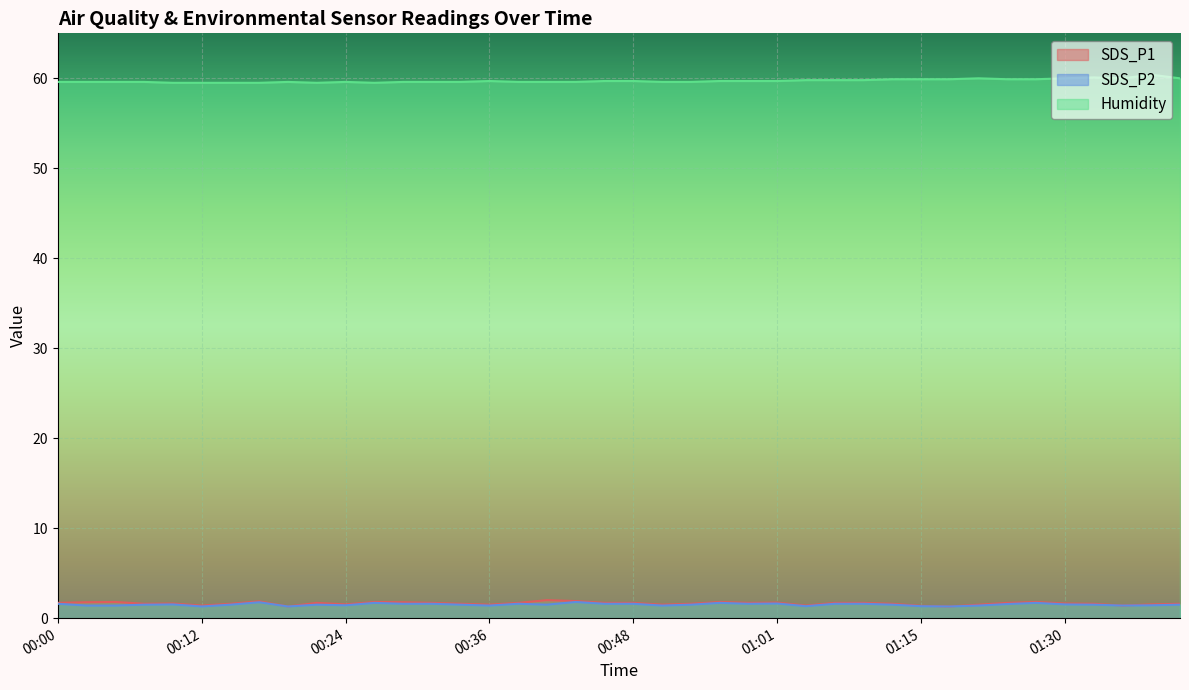

Between 00:48 and 00:14, which is larger?

00:48